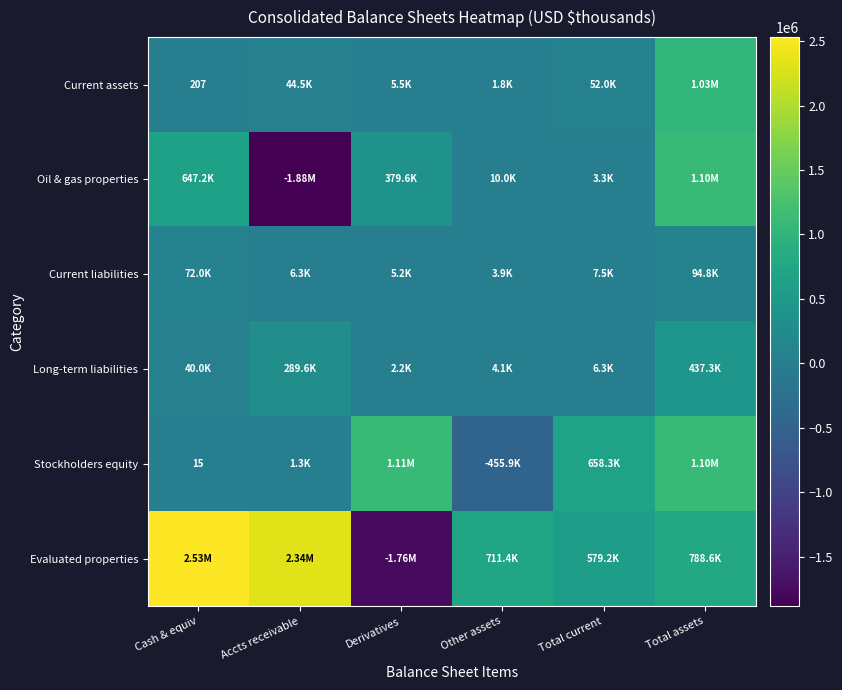

The Evaluated properties series shows -1756018 at Derivatives. True or false?

True